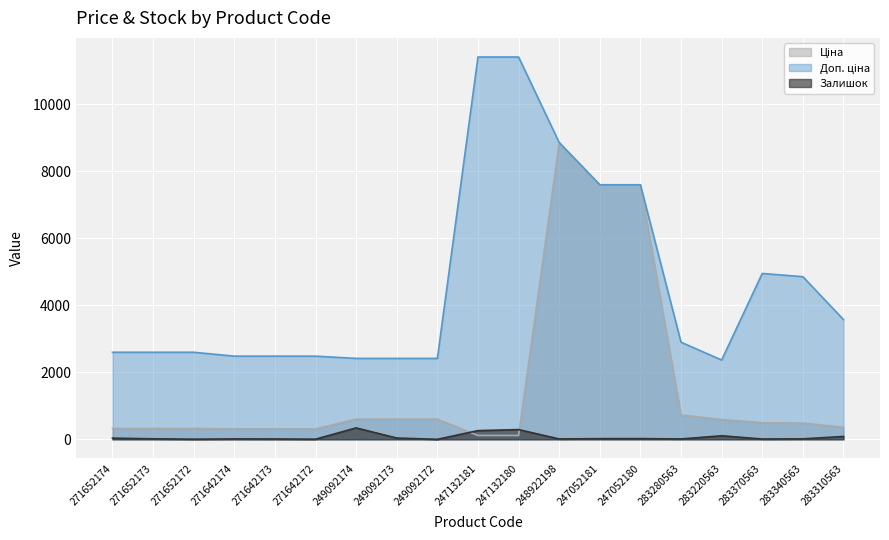

What is the average value of the Залишок series?

67.7